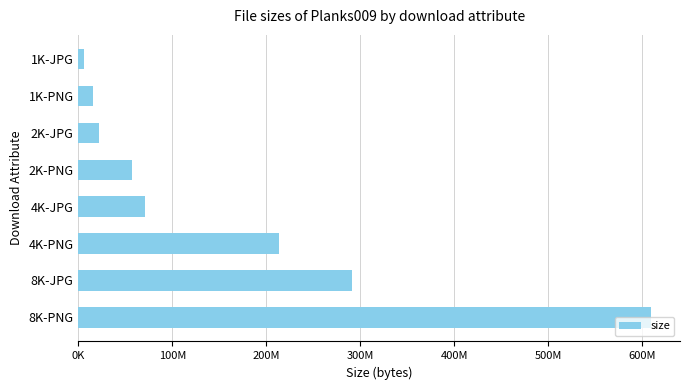

Does the chart contain any negative values?

No